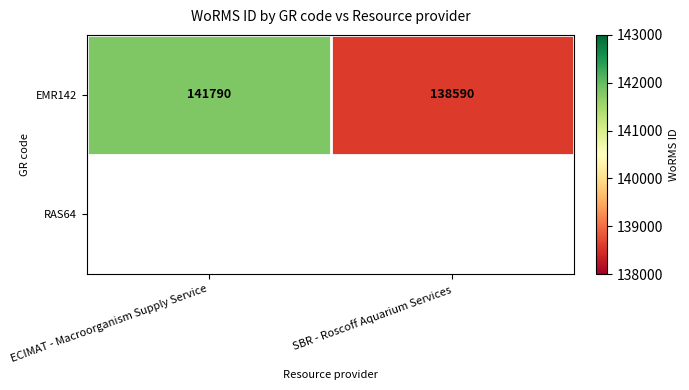

Reading left to right, transcribe all the data shown in this chart.

ECIMAT - Macroorganism Supply Service=141790	SBR - Roscoff Aquarium Services=138590